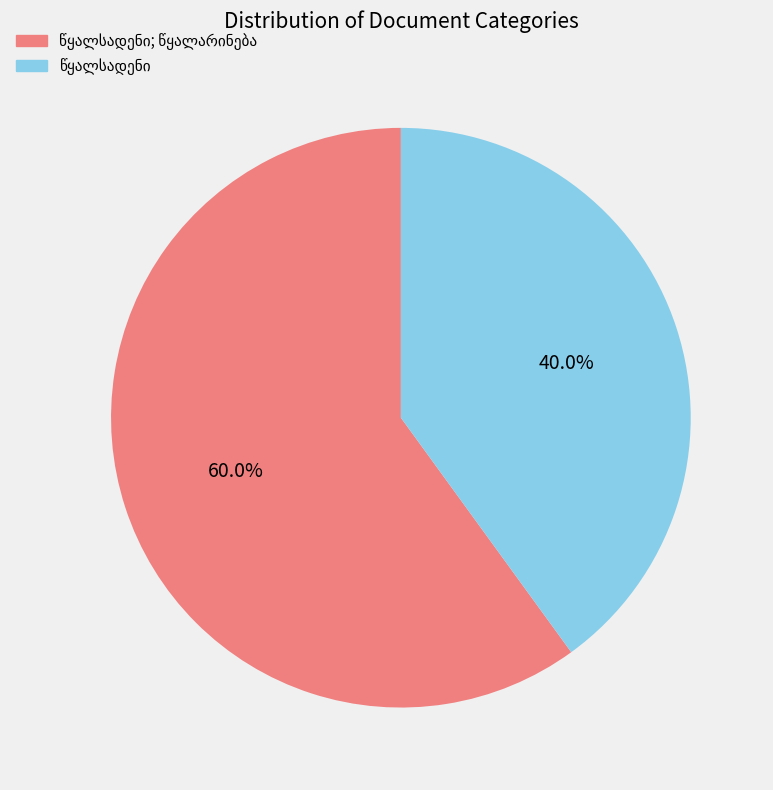

Is there a majority slice in this chart?

Yes